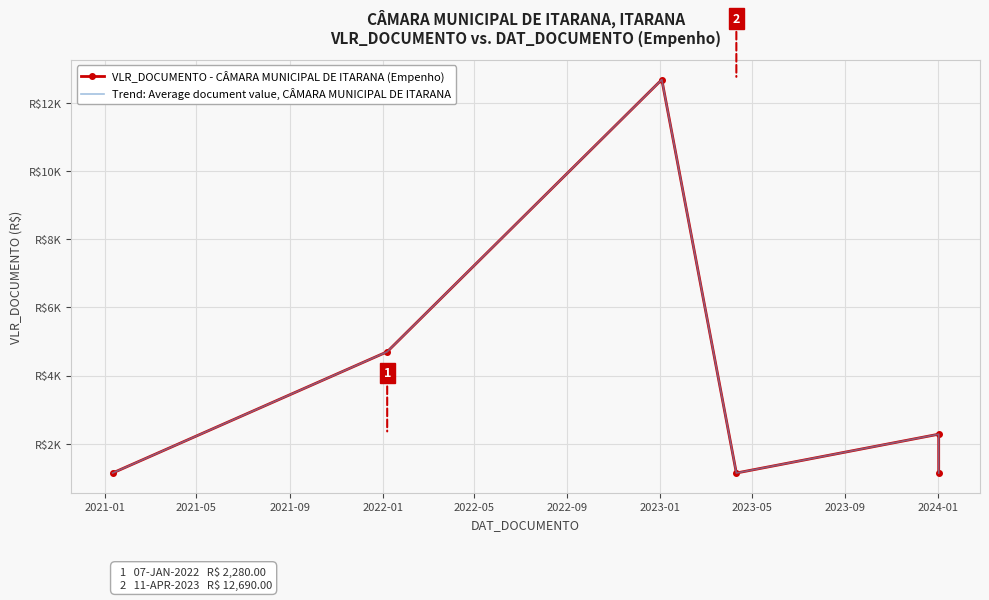

What is the value of the Trend: Average document value, CÂMARA MUNICIPAL DE ITARANA point at the 2nd from the left?

4700